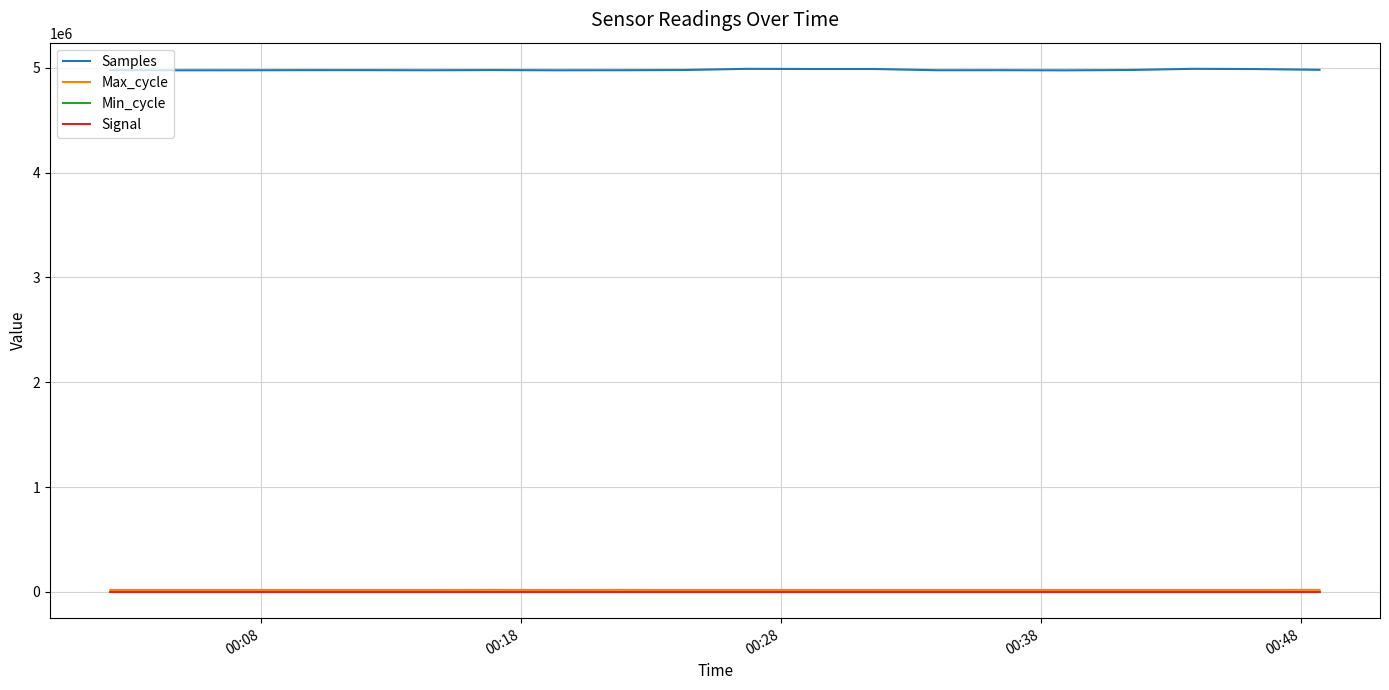

What is the minimum value shown in the chart?

-64